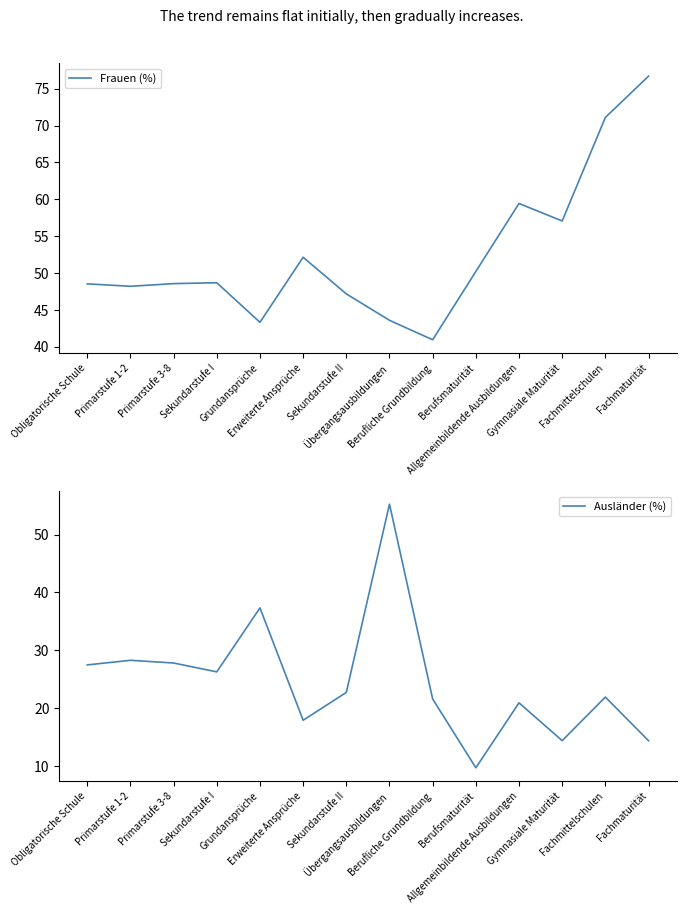

True or false: Frauen (%) has more than 0 interior local peaks.

True